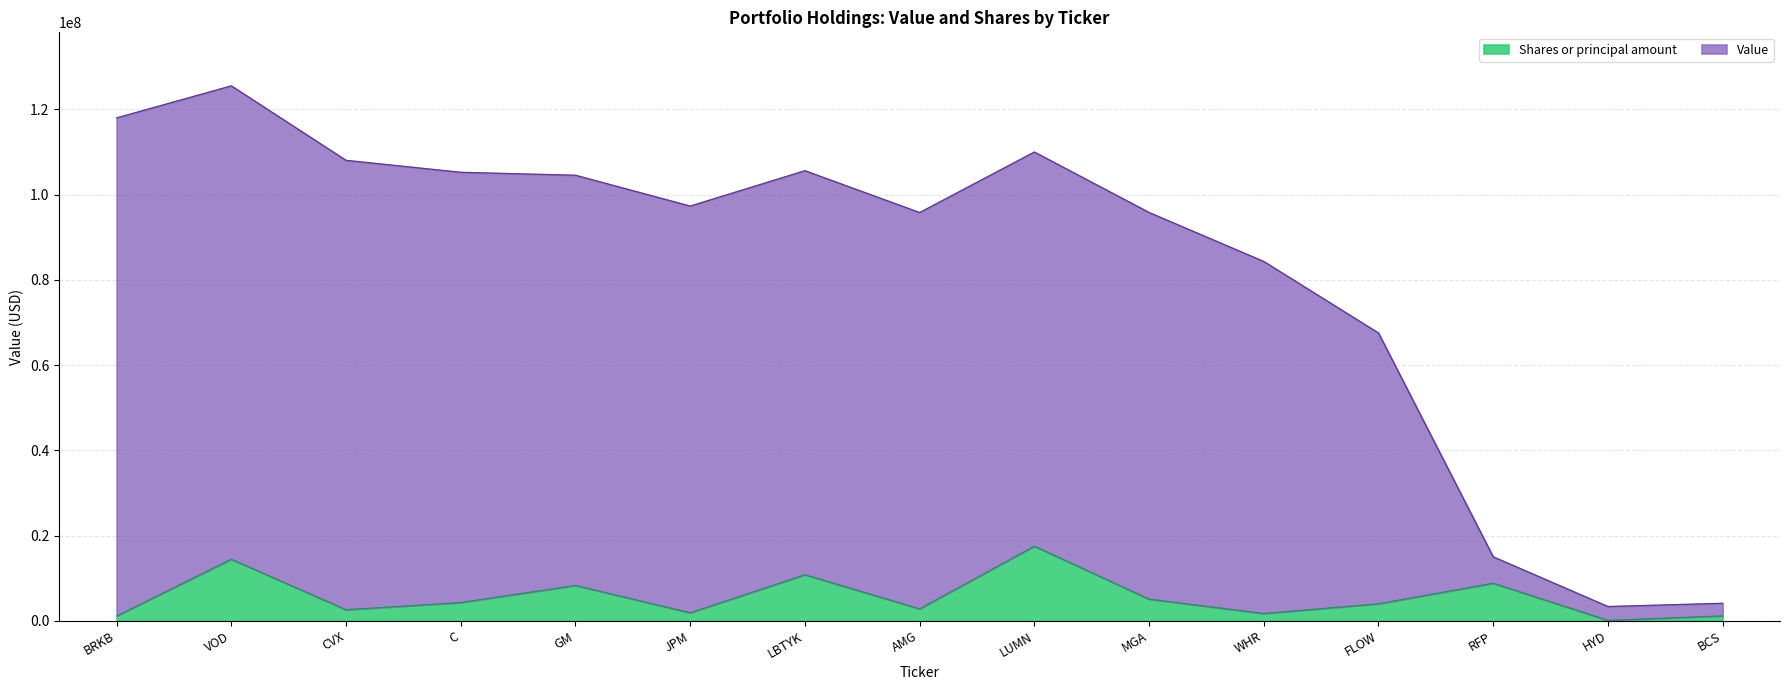

At LUMN, list the series in order from smallest to largest.

Shares or principal amount, Value